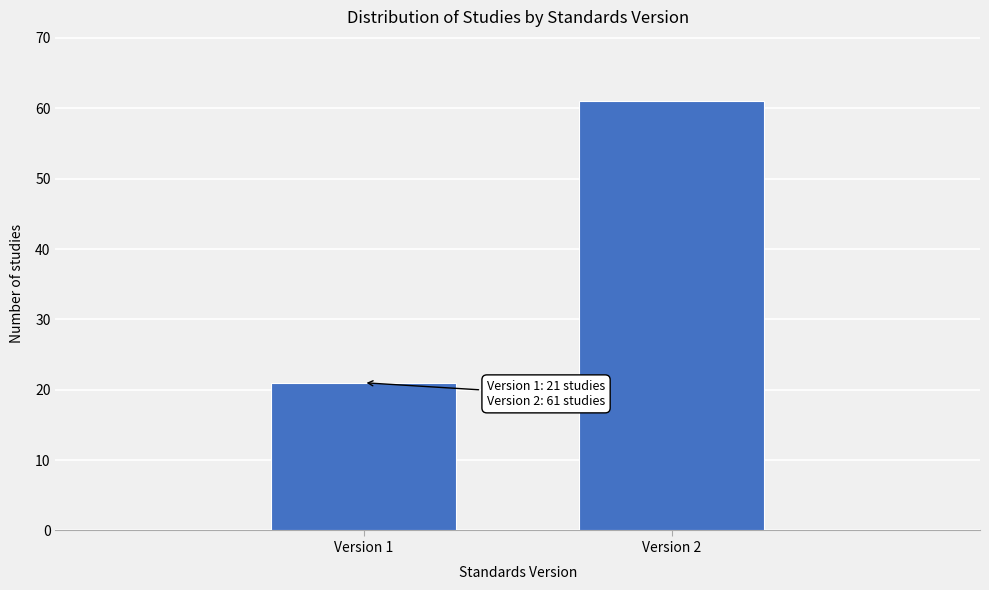

Reading right to left, what are all the values shown in this chart?

Version 2=61	Version 1=21